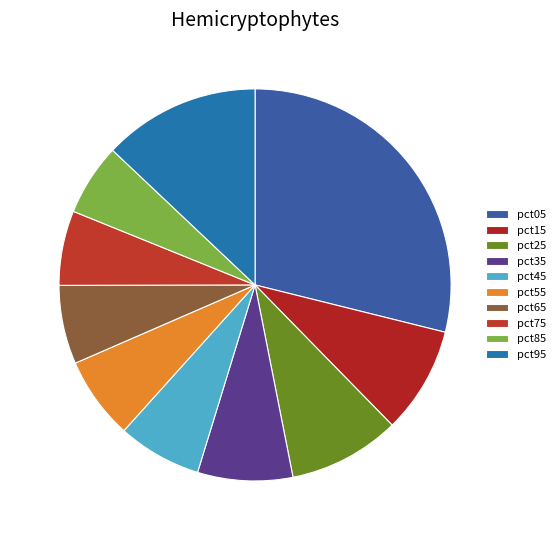

Rank the categories by value from lowest to highest.

pct85, pct75, pct65, pct55, pct45, pct35, pct15, pct25, pct95, pct05